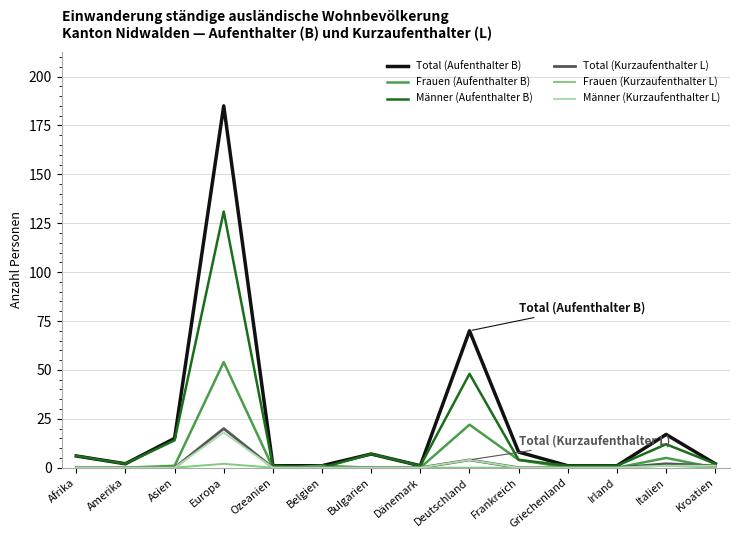

Which category has the highest value across all series?

Europa